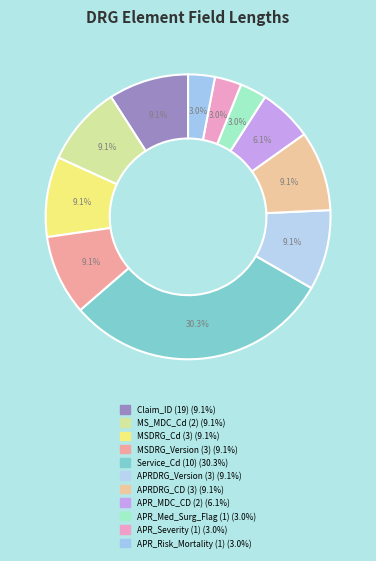

How many slices are in this pie chart?

11